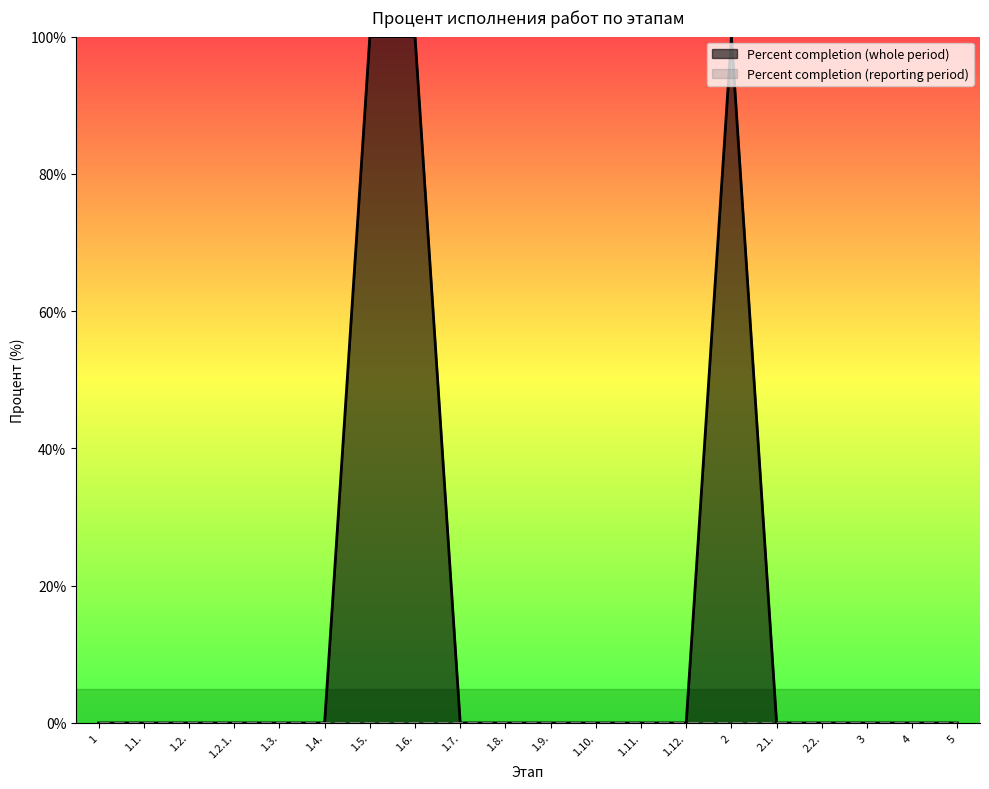

What is the maximum value shown in the chart?

100